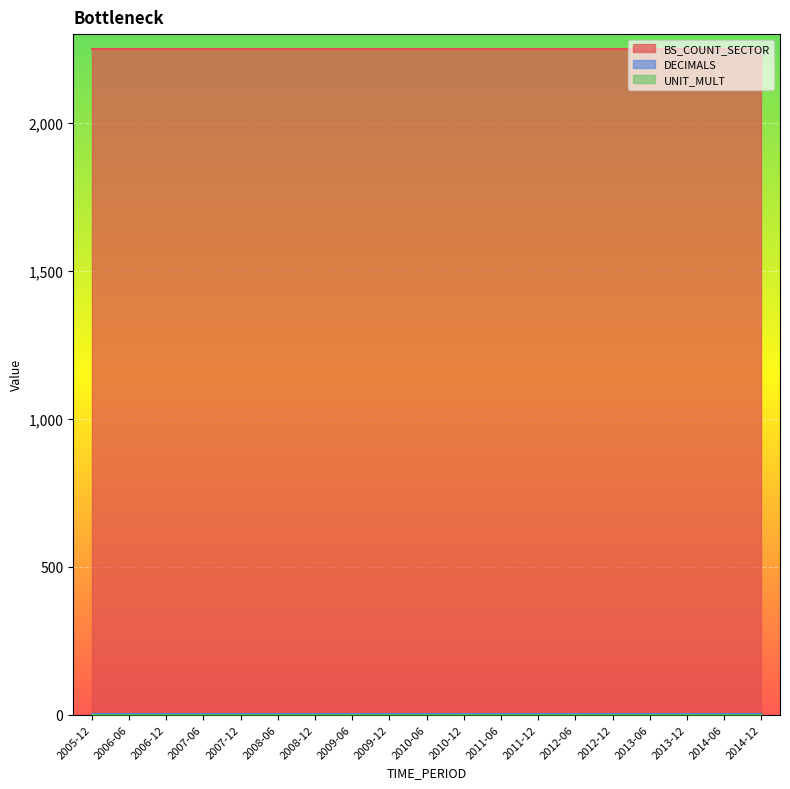

Rank the series at 2011-06 from lowest to highest value.

UNIT_MULT, DECIMALS, BS_COUNT_SECTOR